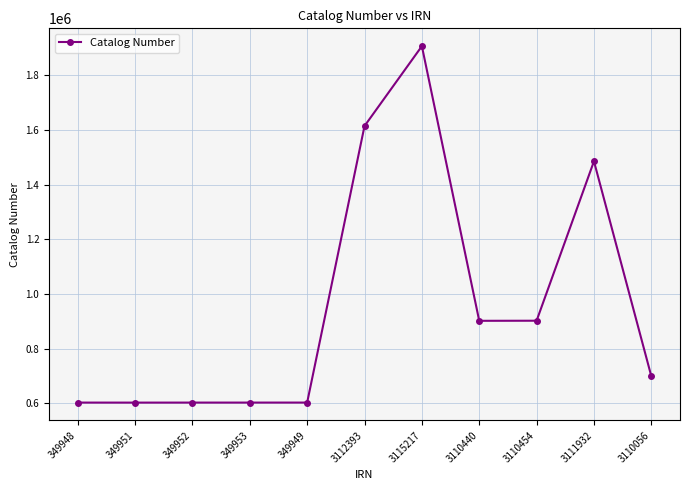

Which category has the highest value across all series?

3115217